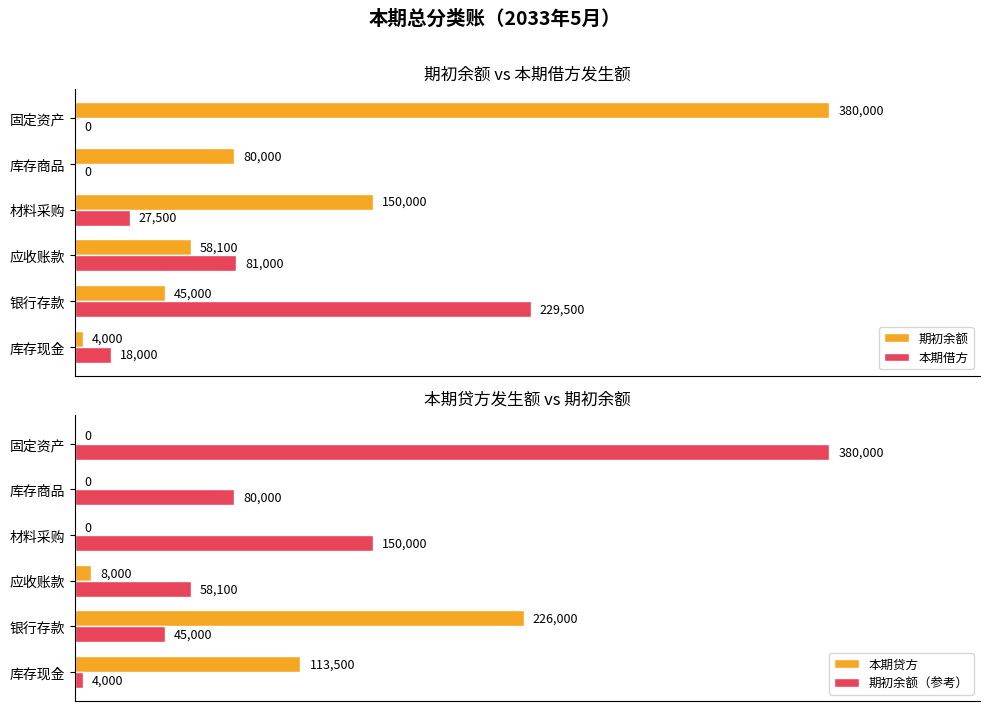

How many series are shown in this chart?

4